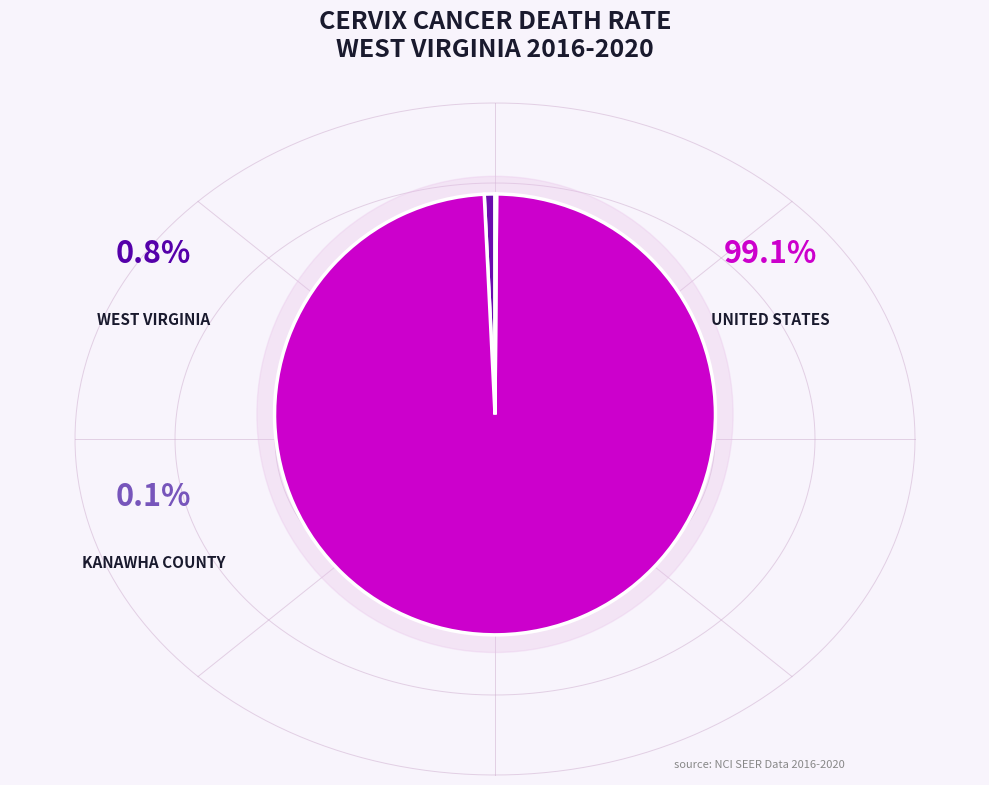

How many slices are in this pie chart?

3